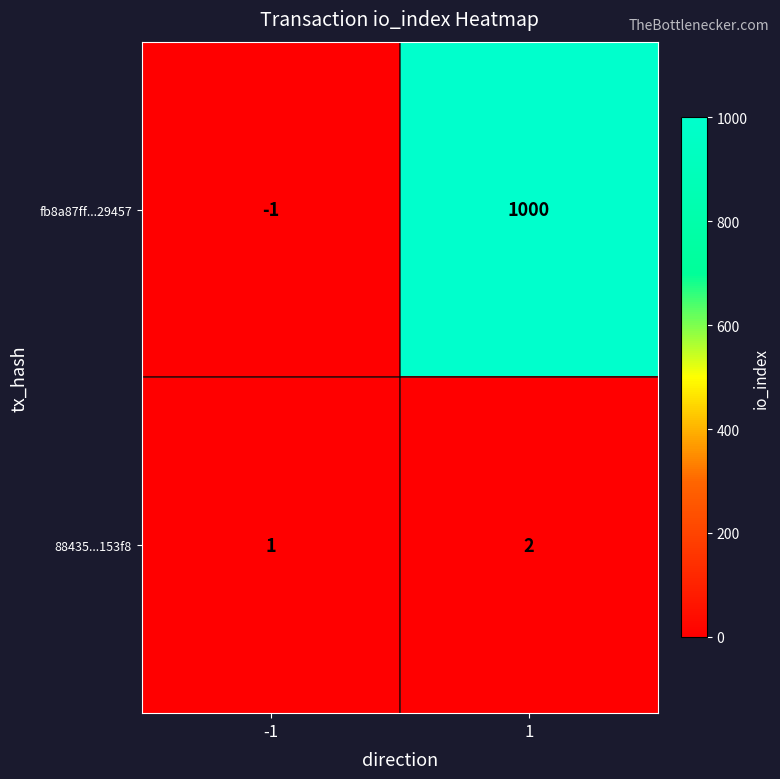

Between -1 and 1, which series saw the biggest shift?

fb8a87ff...29457